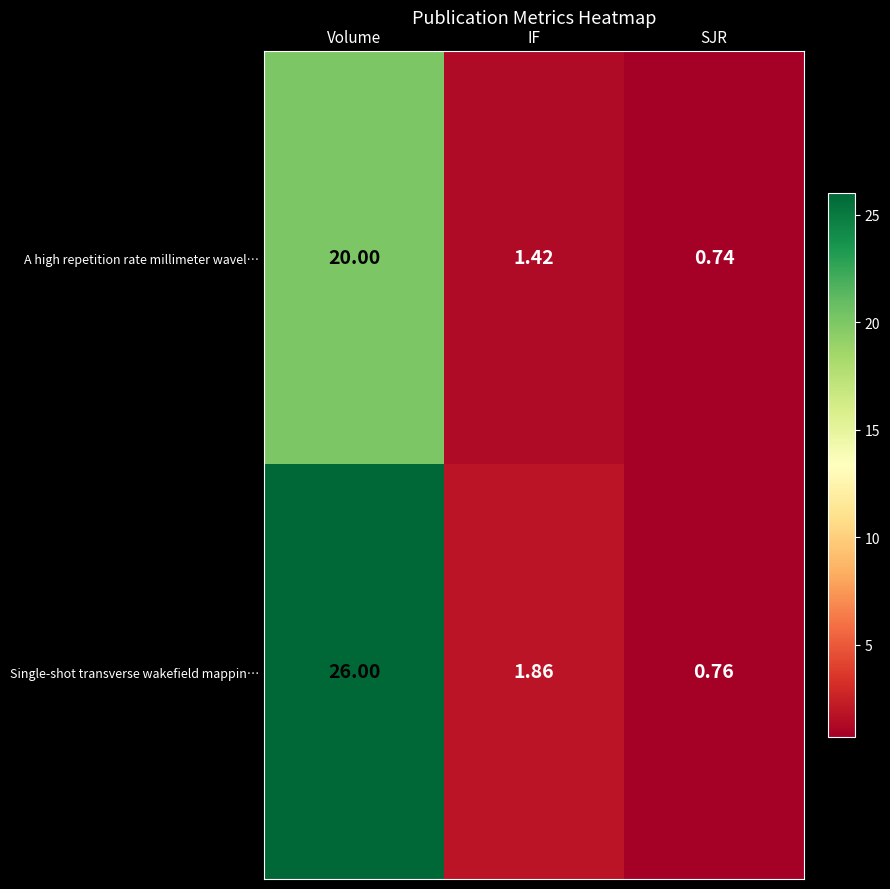

At which category does the chart reach its peak across all series?

Volume